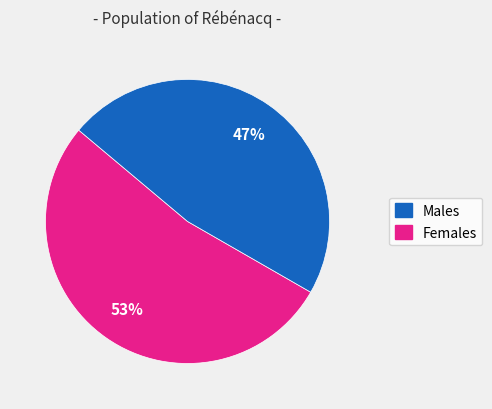

Does any single category account for the majority?

Yes